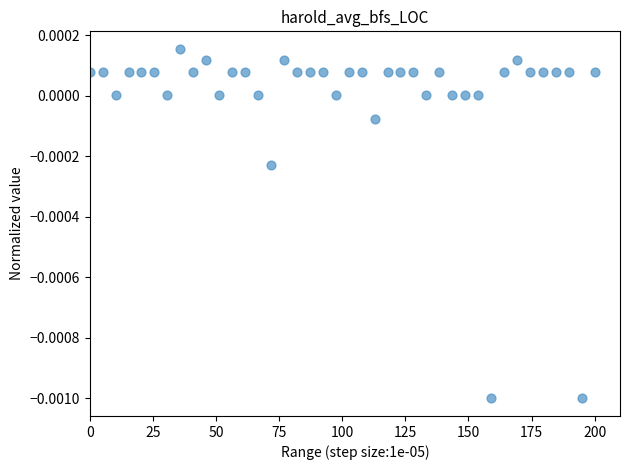

What is the range of X values (max minus min)?

200.0